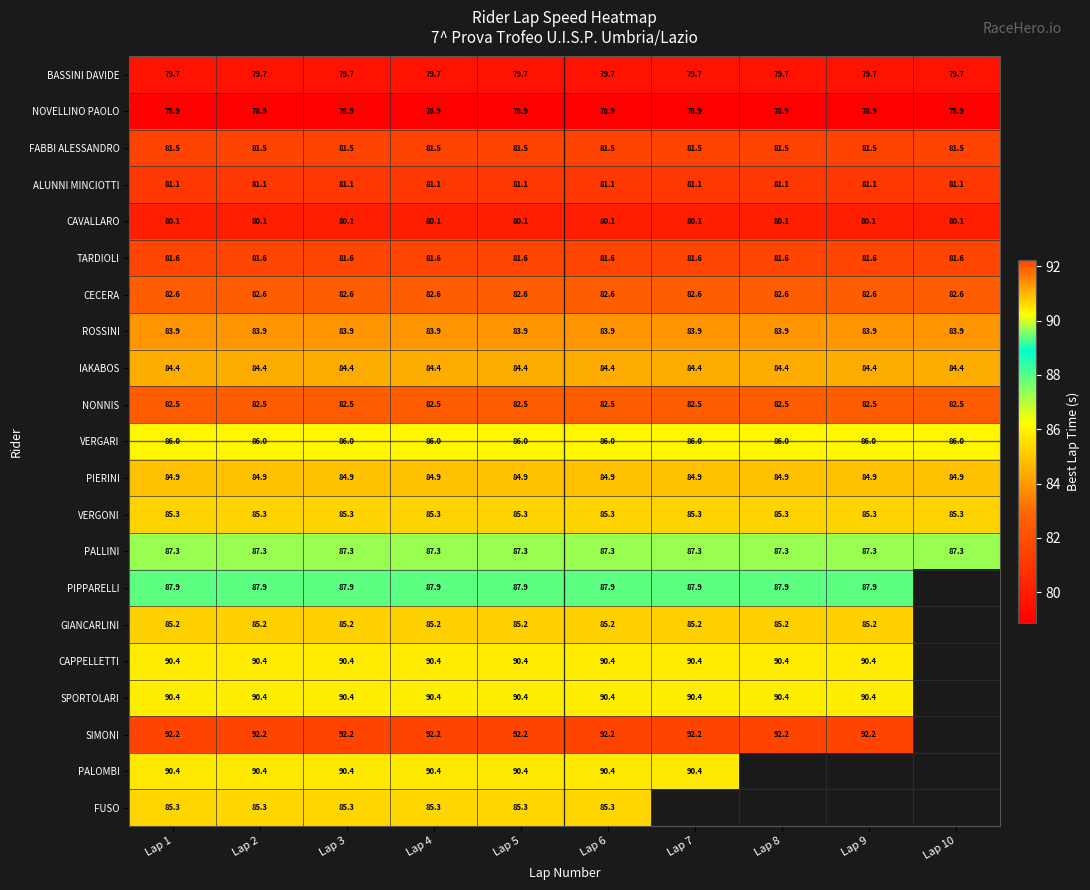

At which label does ALUNNI MINCIOTTI reach its minimum?

Lap 1